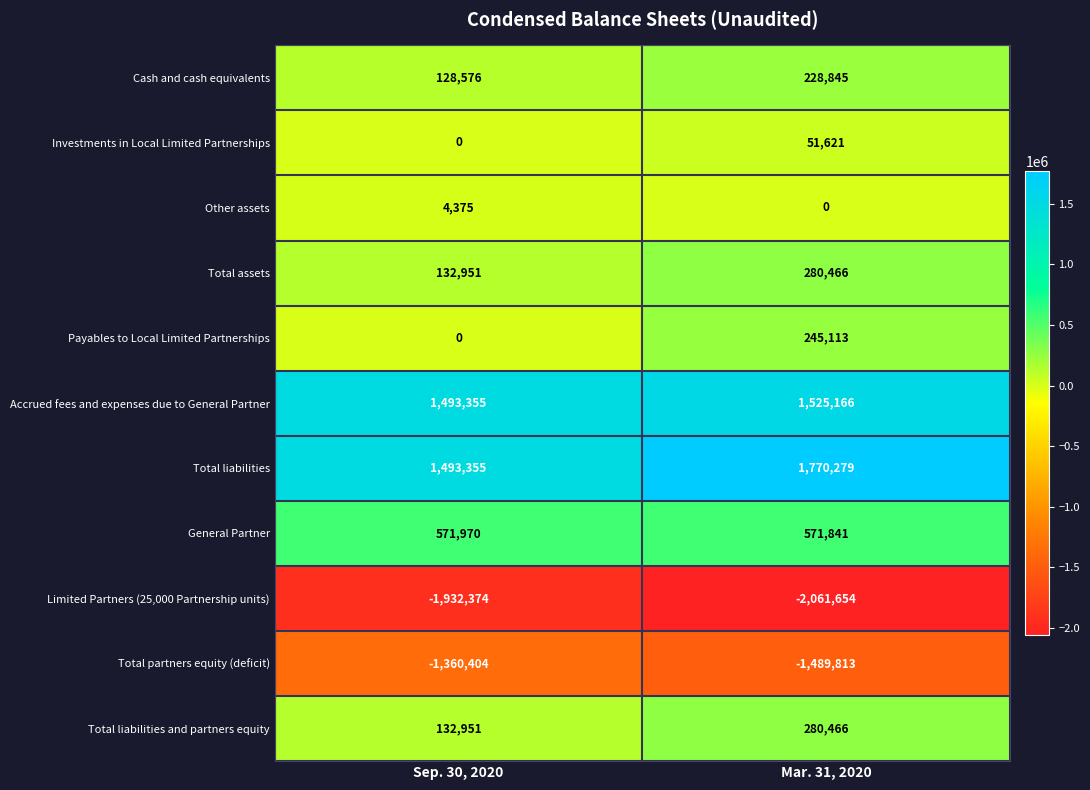

What is the smallest value displayed?

-2061654